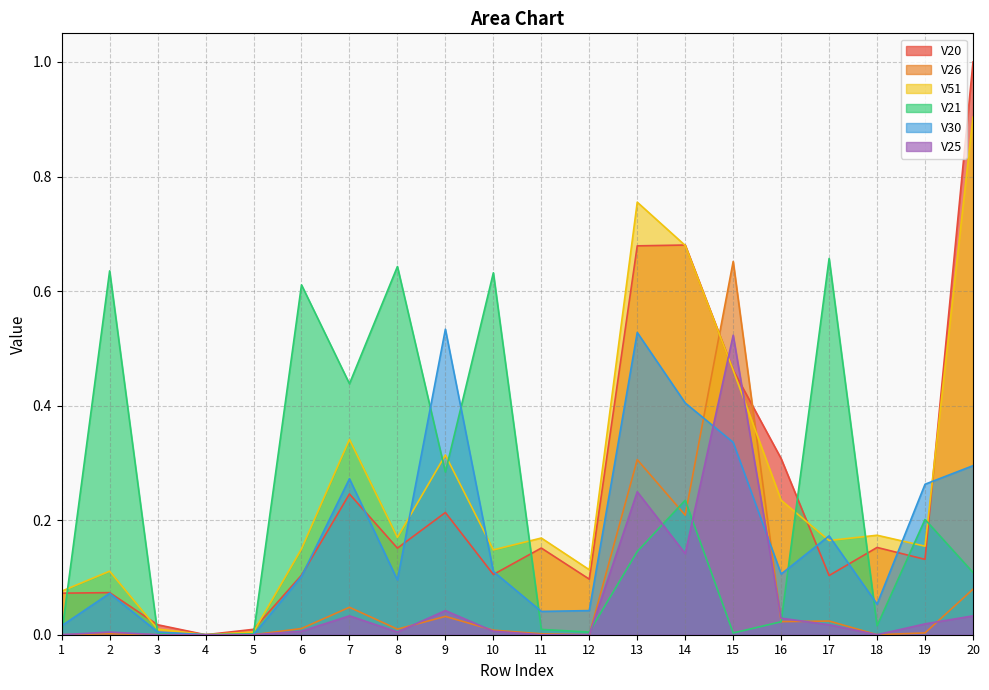

Which series changed the most between 3 and 13?

V51